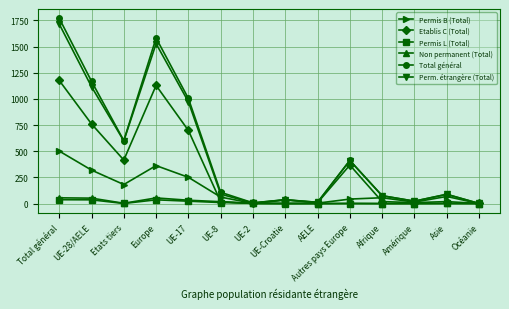

Between Total général and Europe, which series saw the biggest shift?

Total général